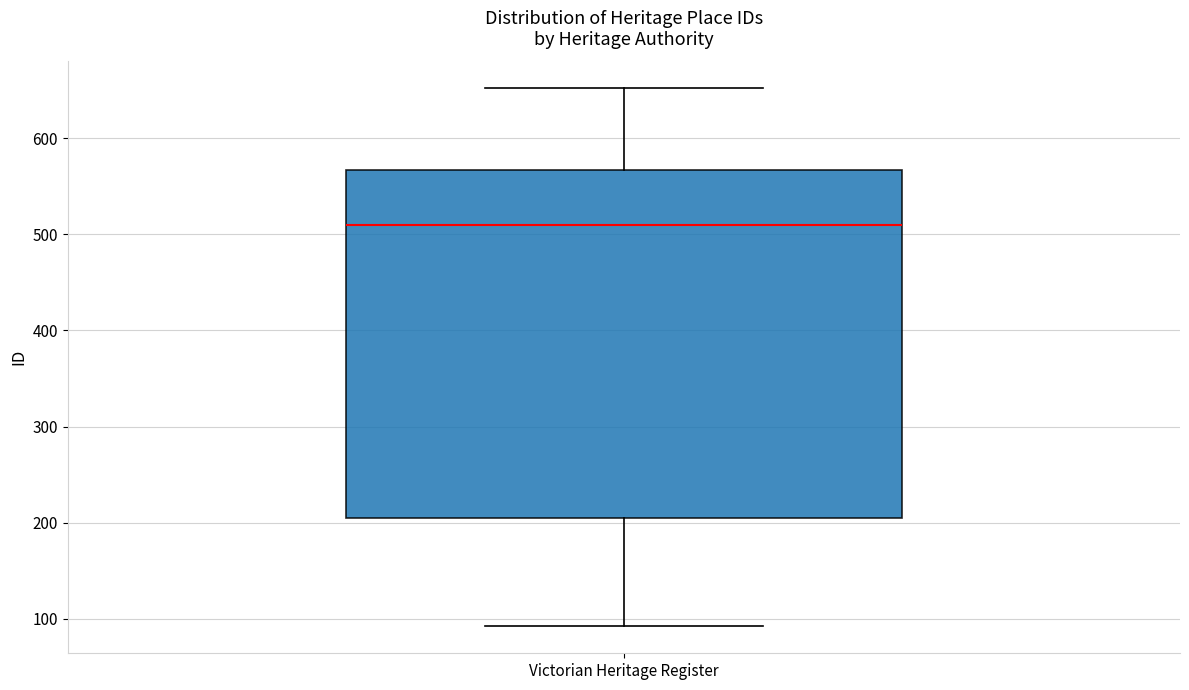

Where is the lower edge of the box for Victorian Heritage Register on the y-axis? The values are not printed on the chart, so give them approximately, as read against the axis.

210